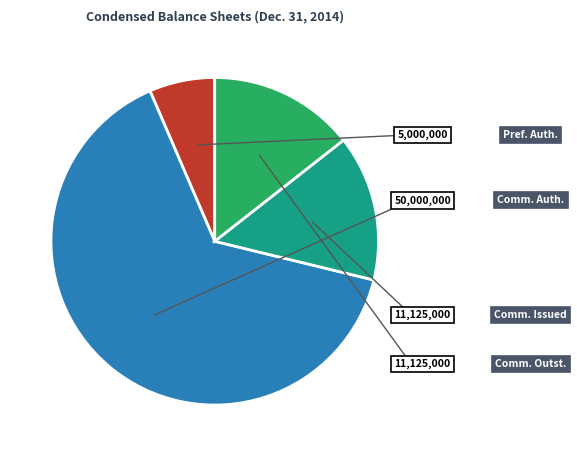

Does any single category account for the majority?

Yes